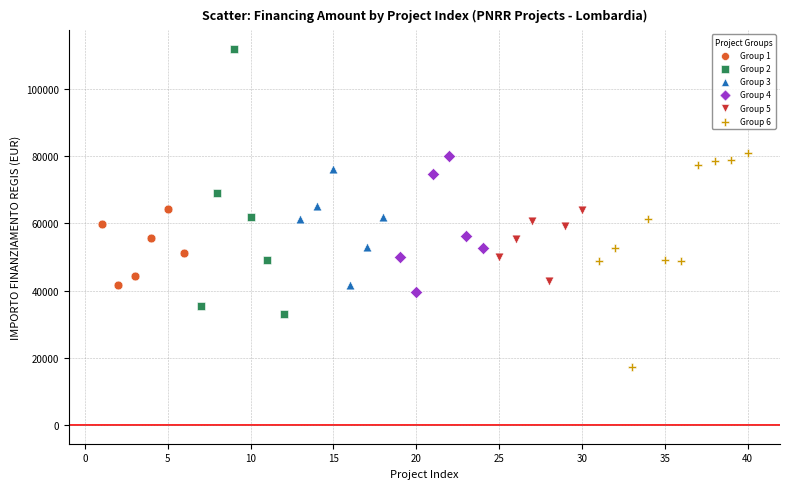

Which series reaches the maximum Y coordinate?

Group 2